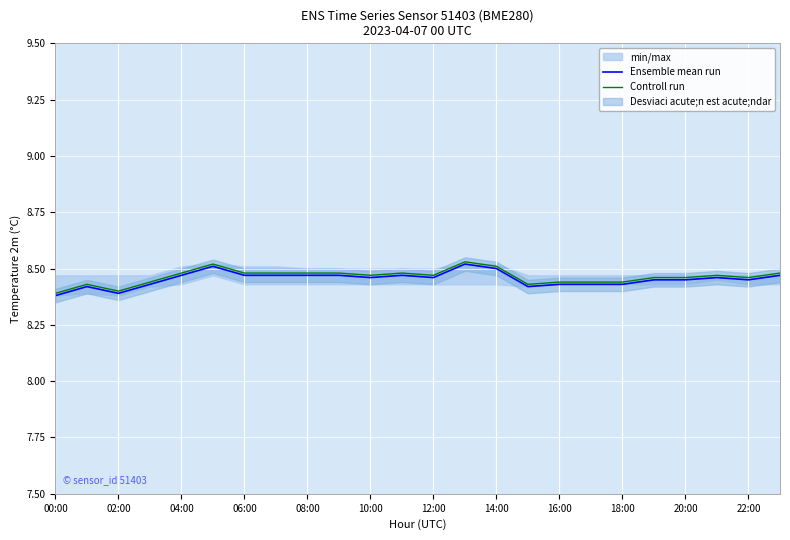

True or false: Controll run has a value of 8.5 at 14:00.

True